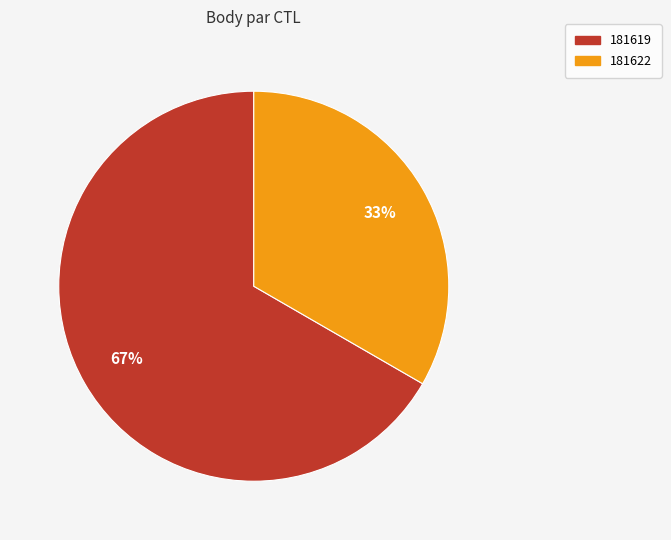

True or false: 181619 accounts for 72% of the total.

False